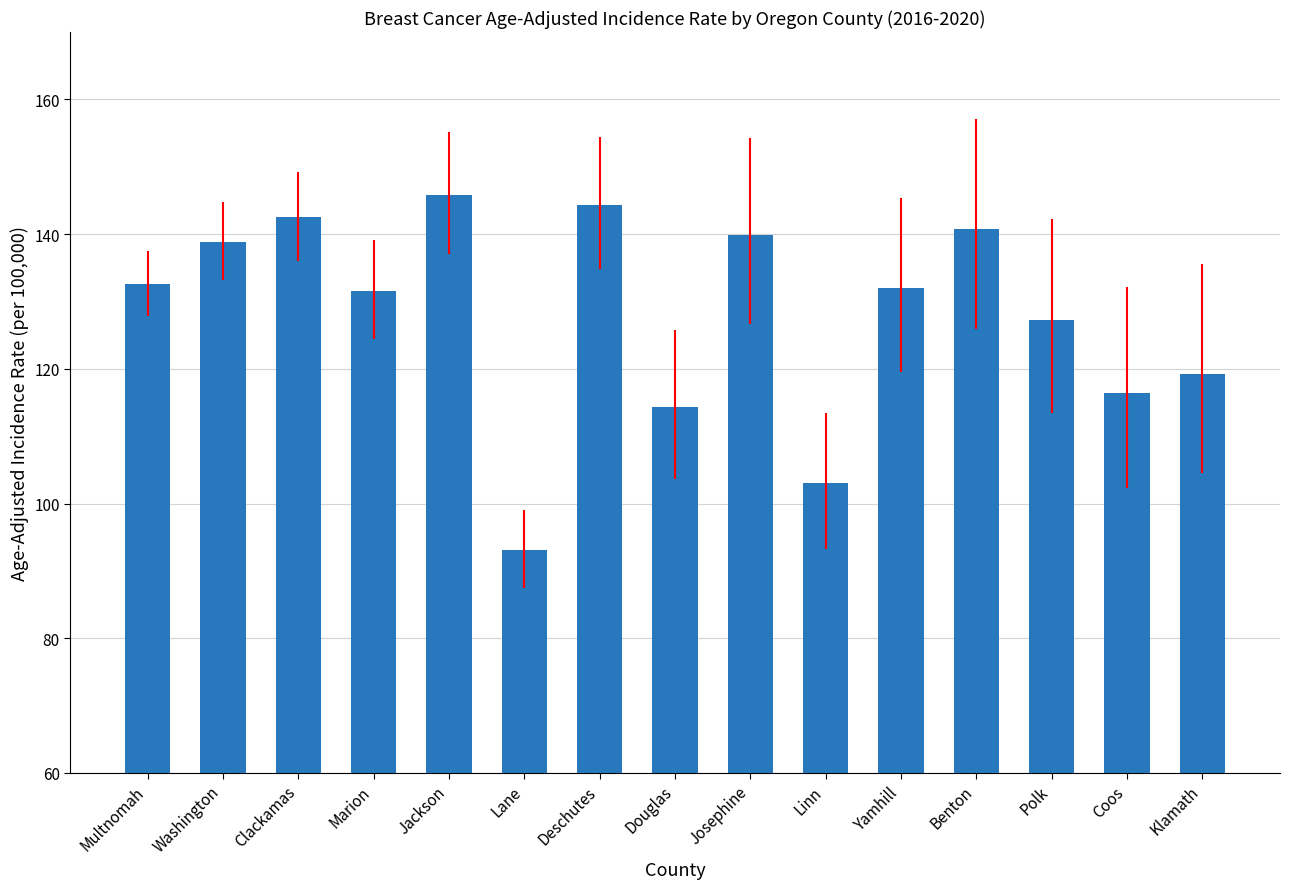

Is it true that the value at Benton is 226.4?

False